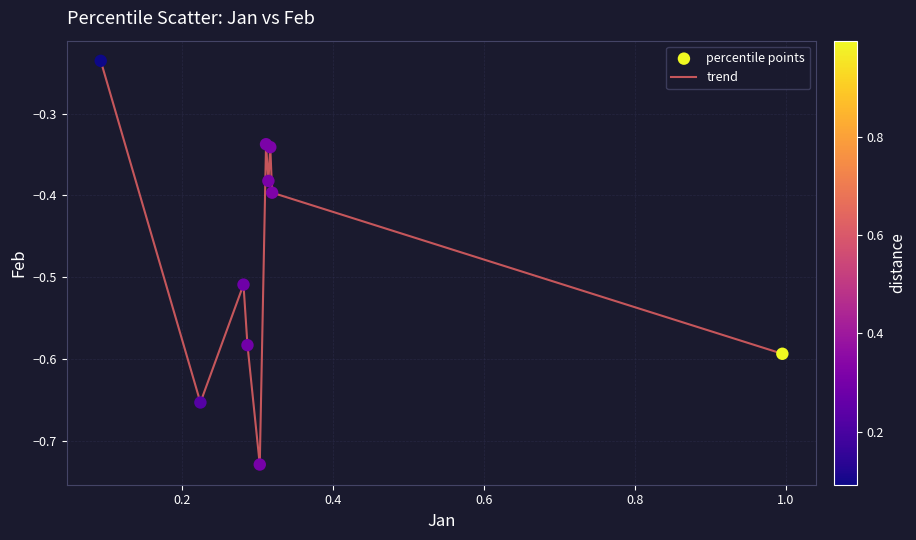

What is the difference between the maximum and minimum values?

0.5